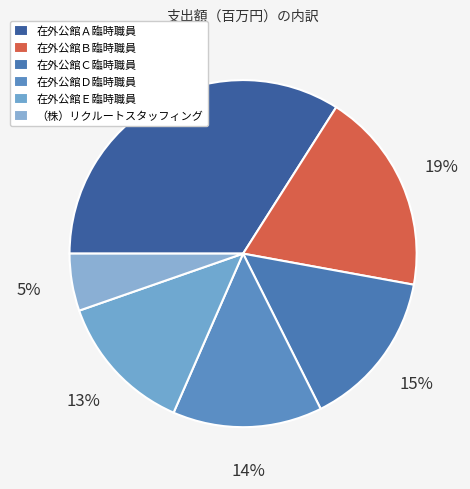

How many slices are in this pie chart?

6